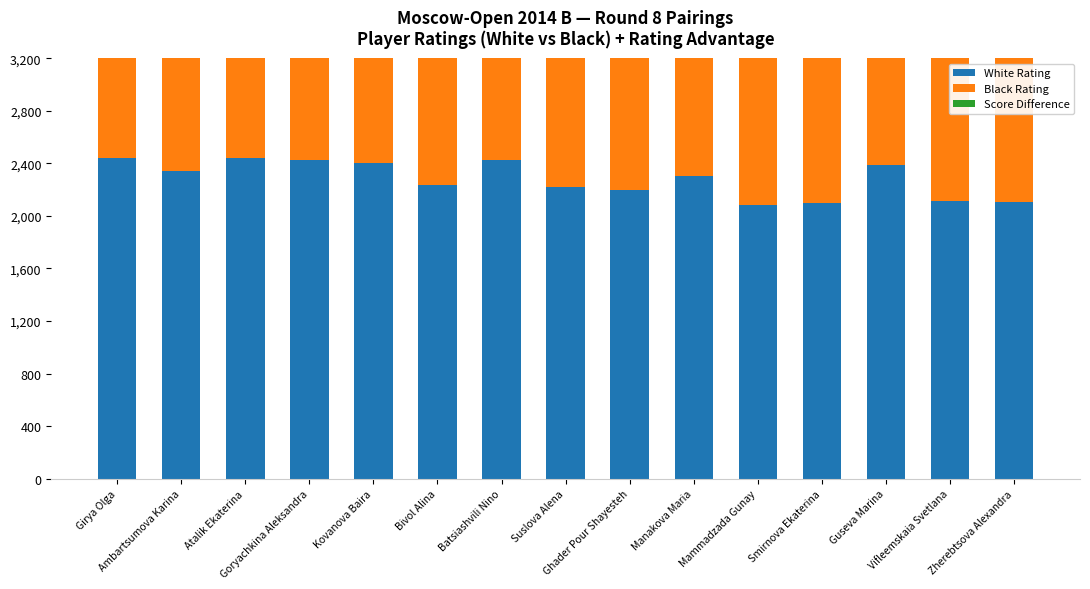

At which label does Black Rating first exceed 2288?

Girya Olga